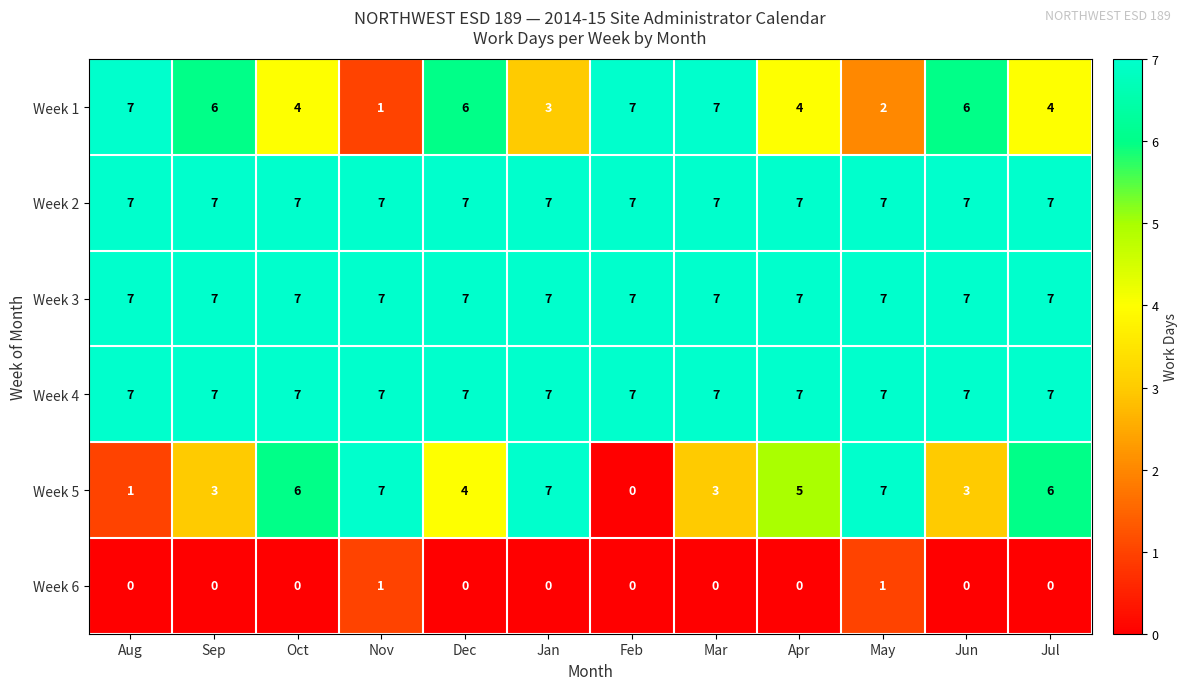

At how many categories does at least one series exceed 6?

12